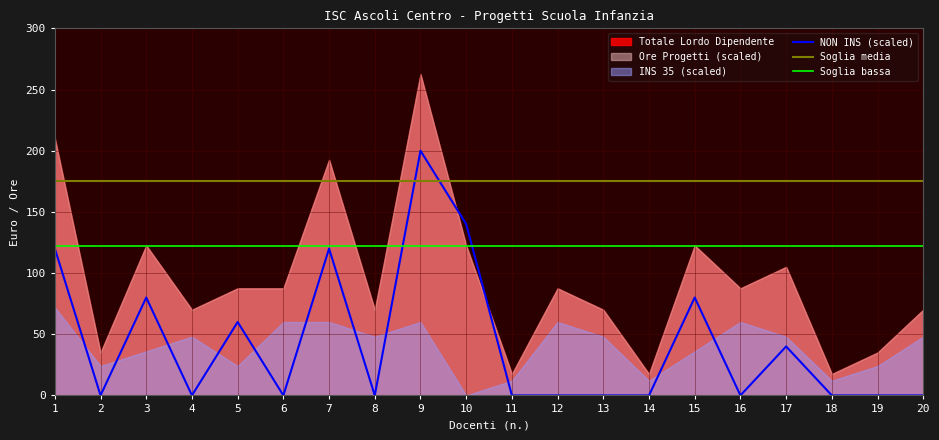

Reading right to left, transcribe all the data shown in this chart.

Totale Lordo Dipendente: 70.0	35.0	17.5	105.0	87.5	122.5	17.5	70.0	87.5	17.5	122.5	262.5	70.0	192.5	87.5	87.5	70.0	122.5	35.0	210.0
Ore Progetti: 4.0	2.0	1.0	6.0	5.0	7.0	1.0	4.0	5.0	1.0	7.0	15.0	4.0	11.0	5.0	5.0	4.0	7.0	2.0	12.0
INS 35: 4.0	2.0	1.0	4.0	5.0	3.0	1.0	4.0	5.0	1.0	0.0	5.0	4.0	5.0	5.0	2.0	4.0	3.0	2.0	6.0
NON INS: 0.0	0.0	0.0	2.0	0.0	4.0	0.0	0.0	0.0	0.0	7.0	10.0	0.0	6.0	0.0	3.0	0.0	4.0	0.0	6.0